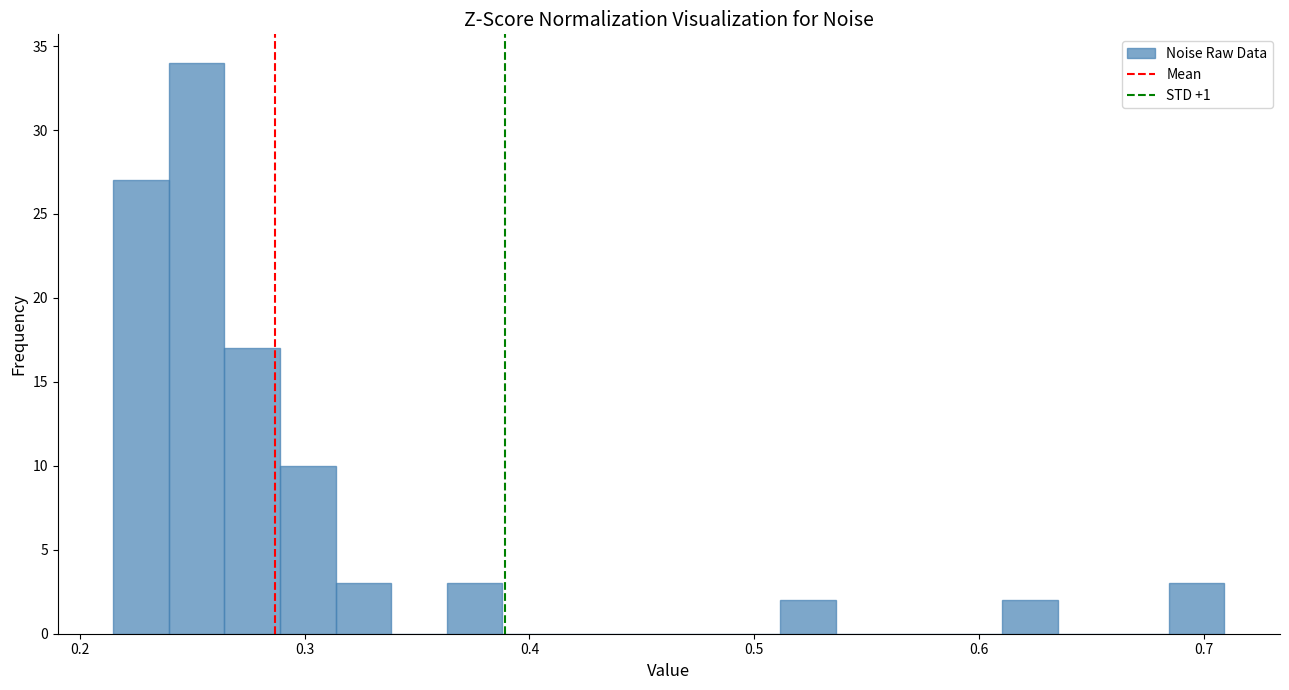

Read against the x-axis, roughly where is the centre of the tallest bar?

0.25